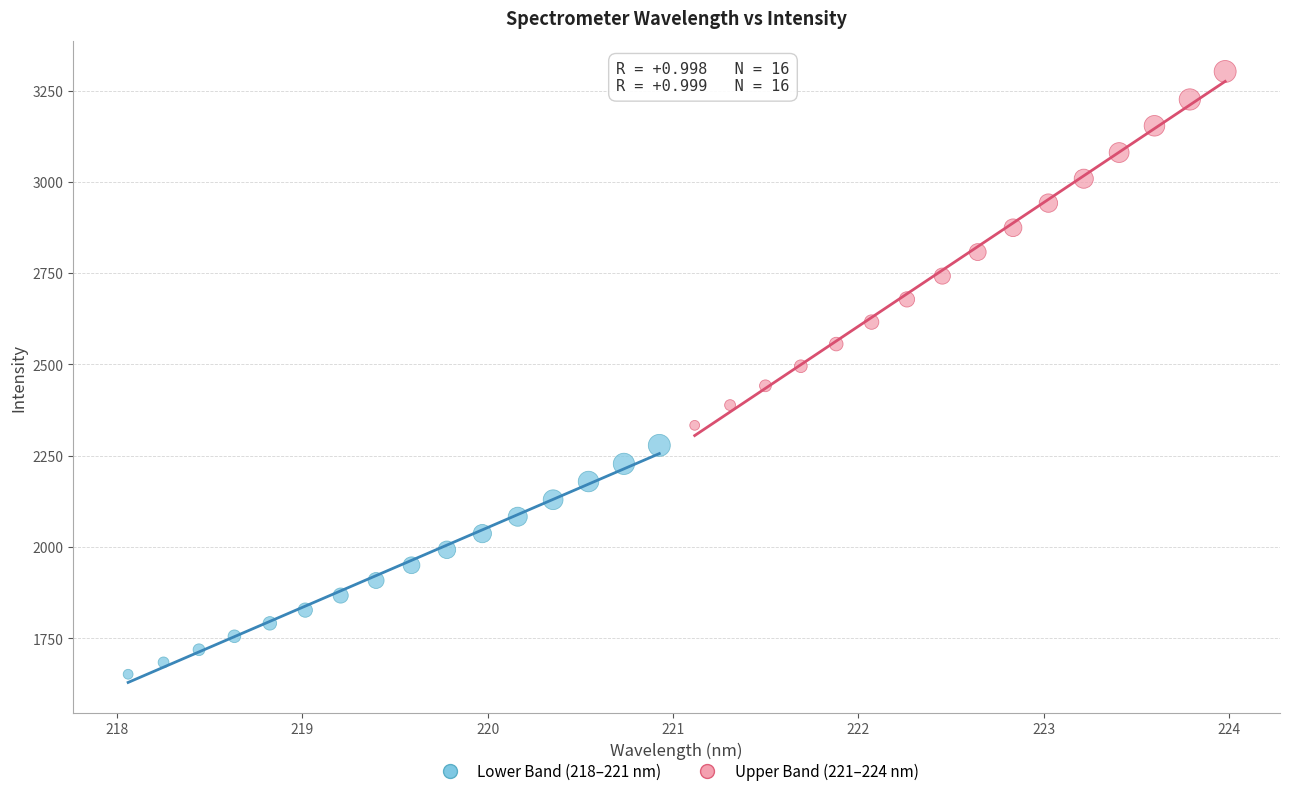

Which series contains the highest Y value?

Upper Band (221–224 nm)